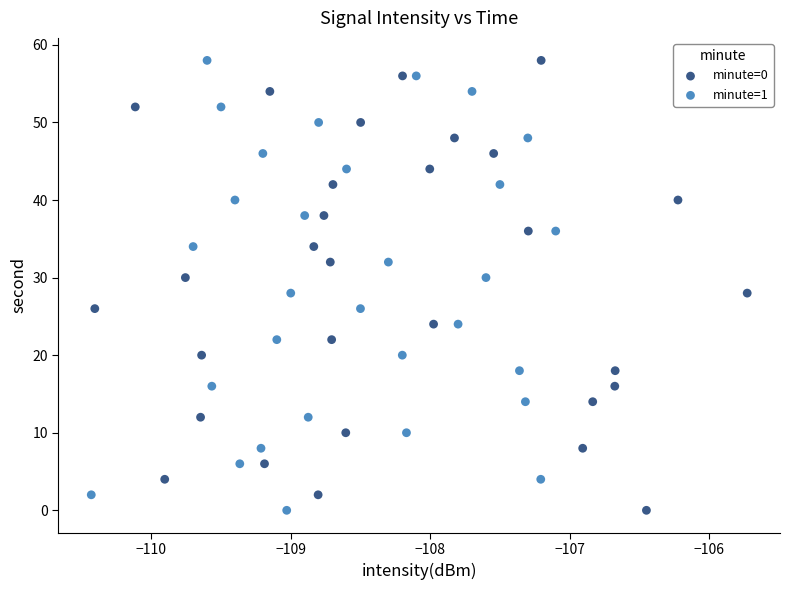

What are all the series names shown in the legend?

minute=0, minute=1